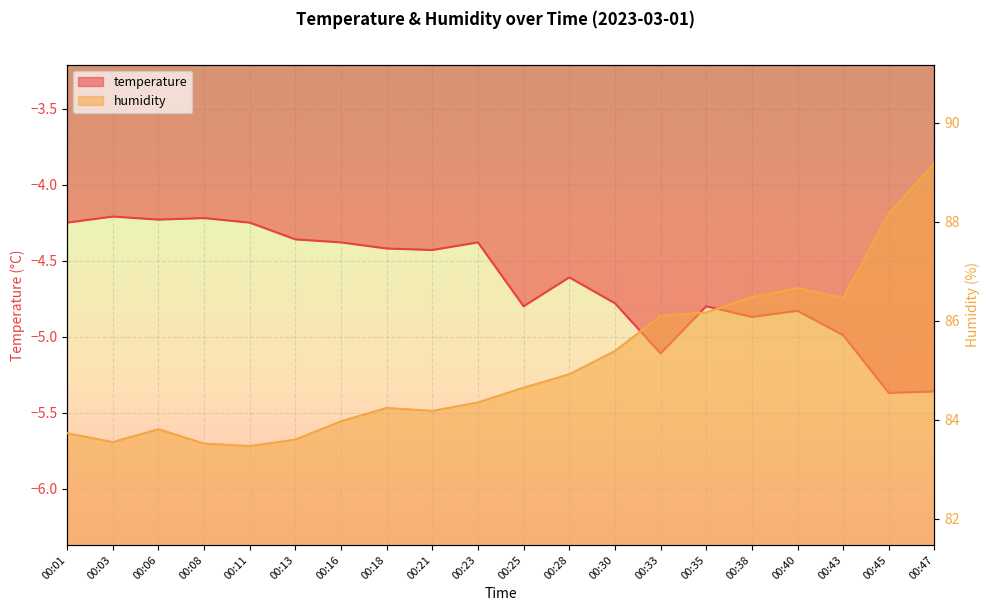

Which series changed the most between 00:06 and 00:30?

humidity